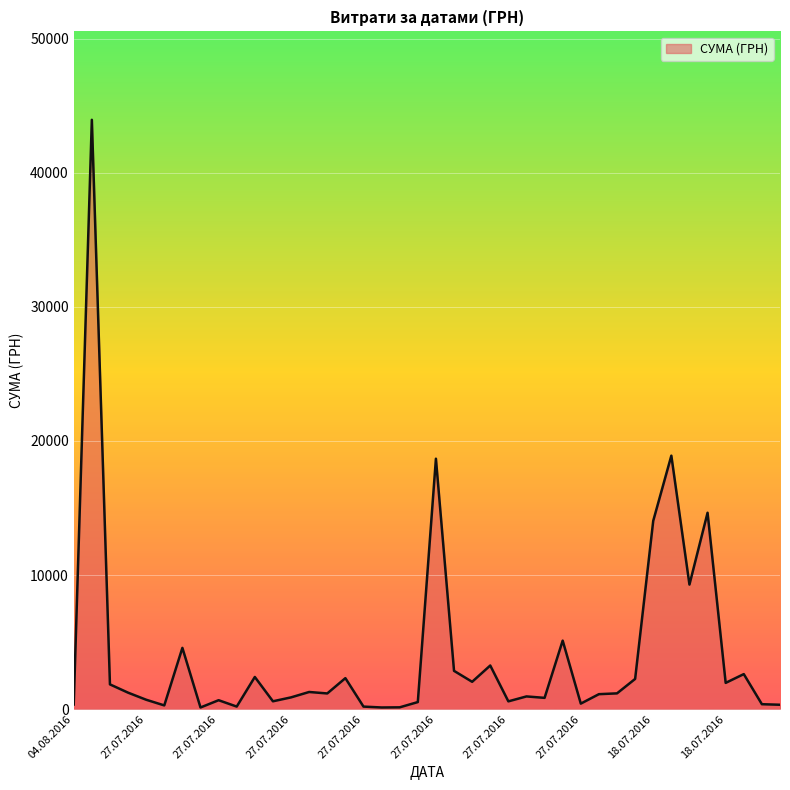

What is the difference between the maximum and minimum values?

43817.4